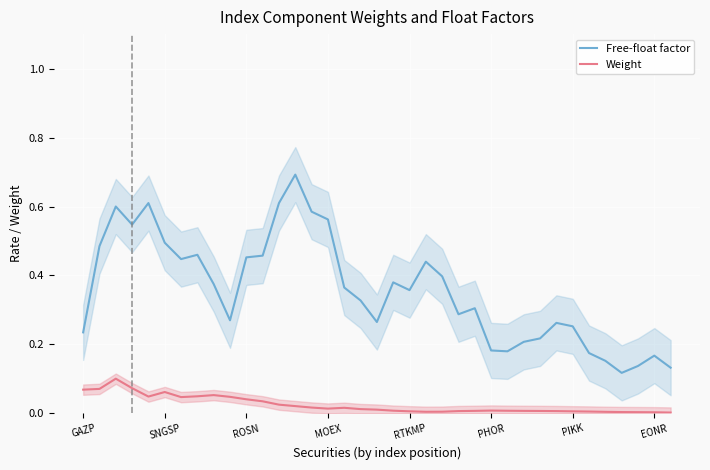

What is the difference between the Free-float factor values at 19 and 34?

0.2